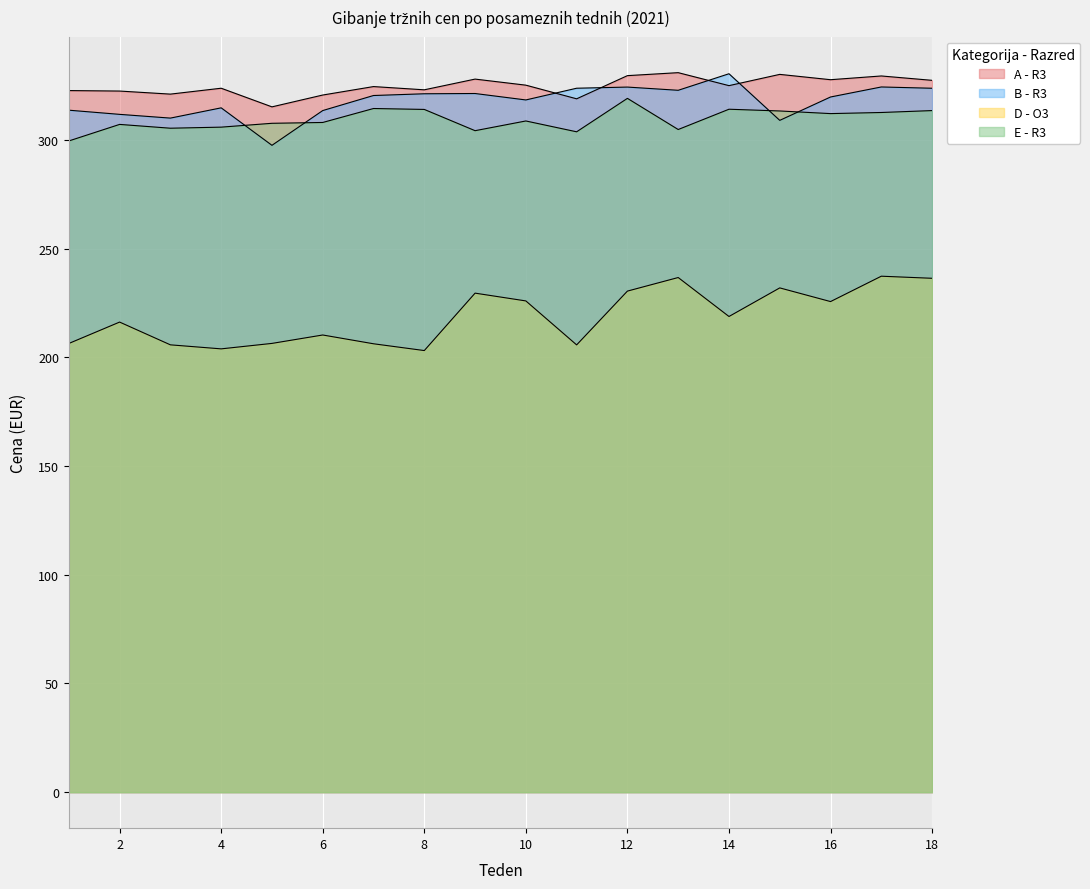

What is the sum of all E - R3 values?

5568.6